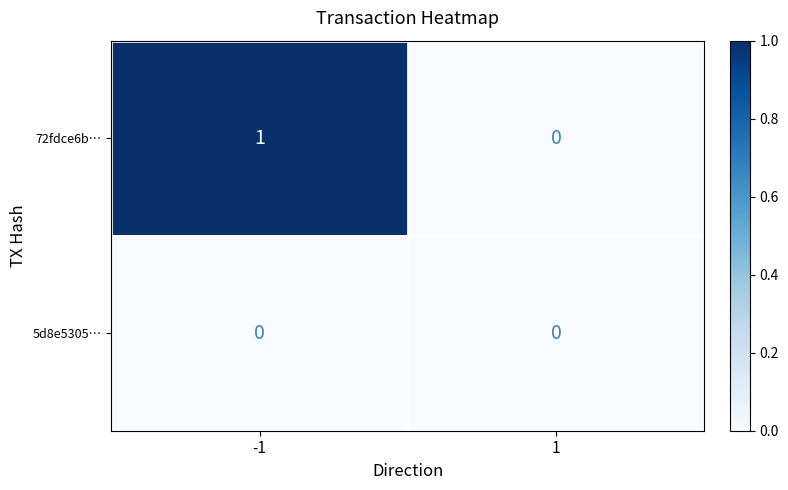

At which category is the sum across all series the highest?

-1